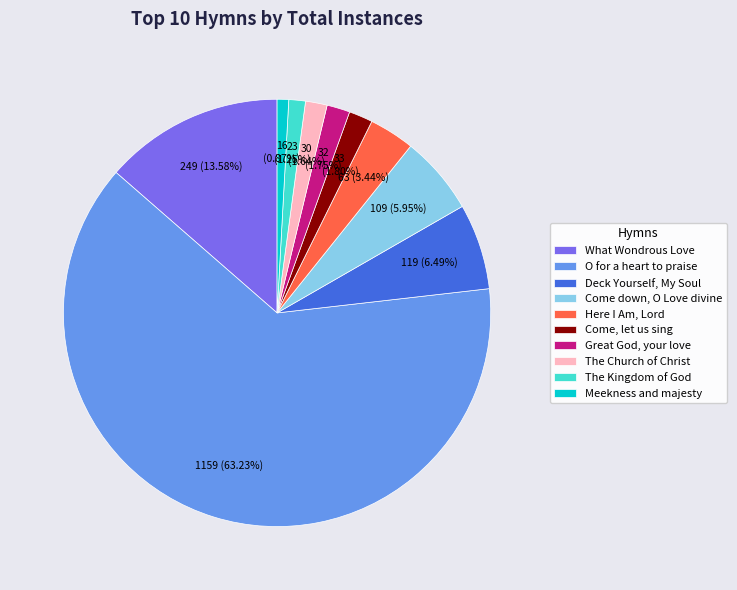

Do The Kingdom of God and The Church of Christ together represent more than half of the pie?

No